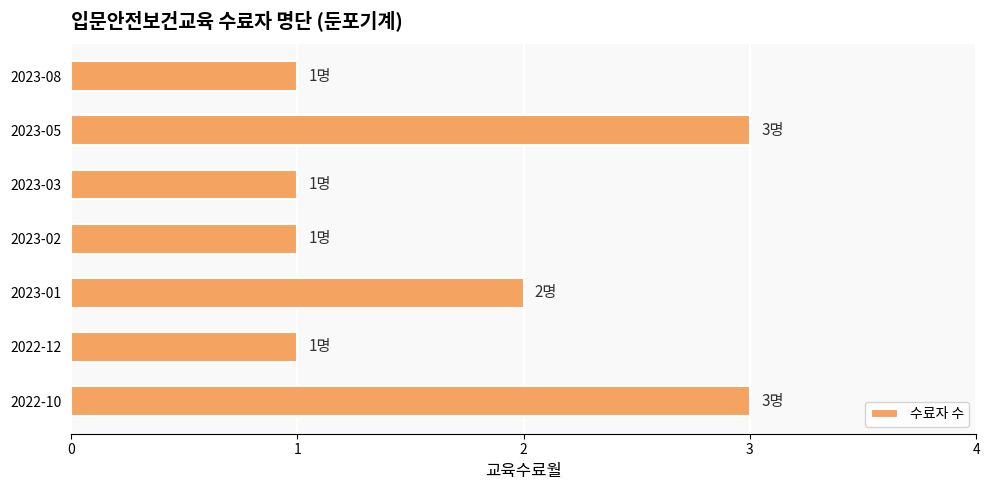

Count the number of categories in the chart.

7